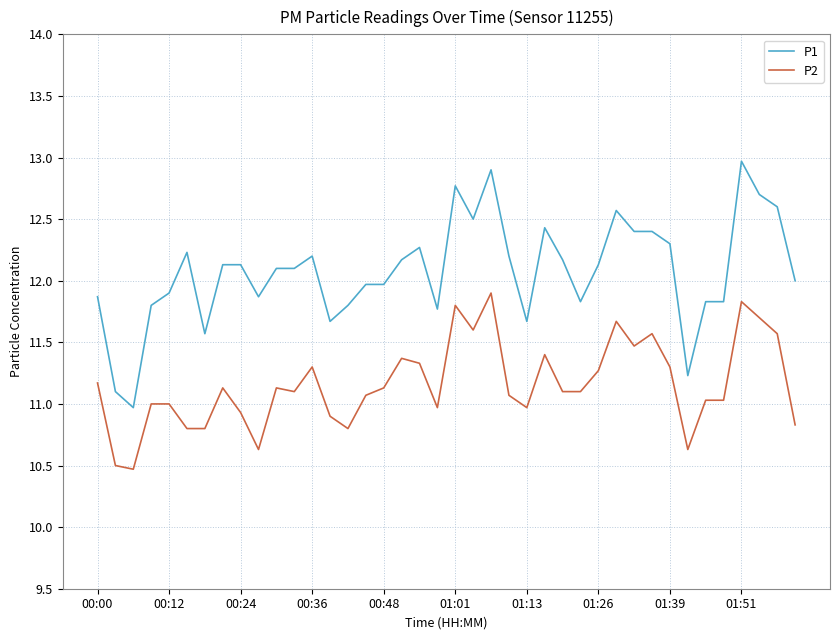

True or false: P1 and P2 intersect in this chart.

False